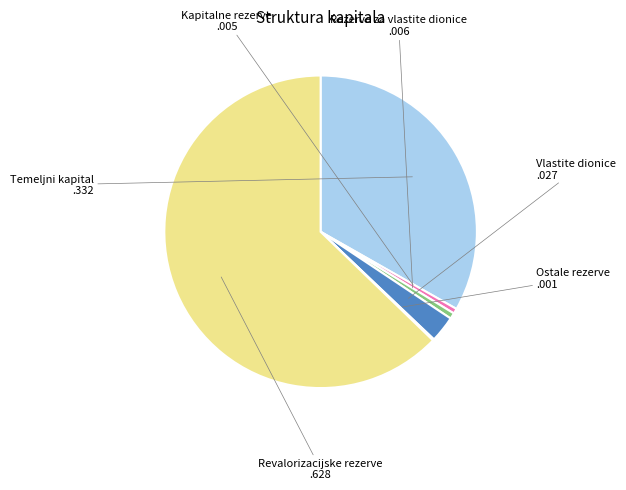

Is it true that Revalorizacijske rezerve is 63% of the pie?

True